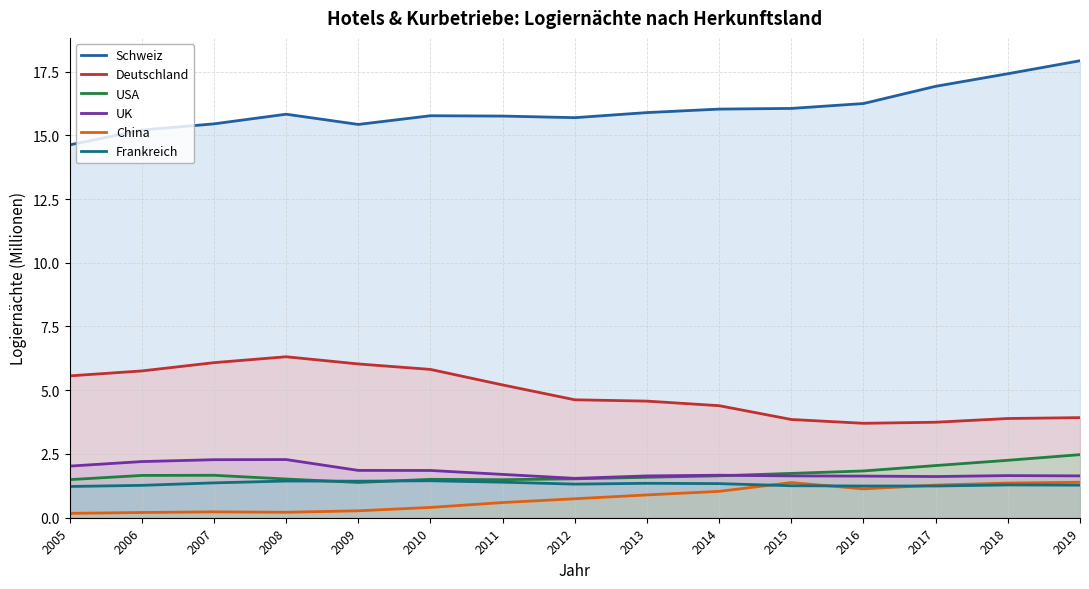

Which series has the largest range (max minus min)?

Schweiz